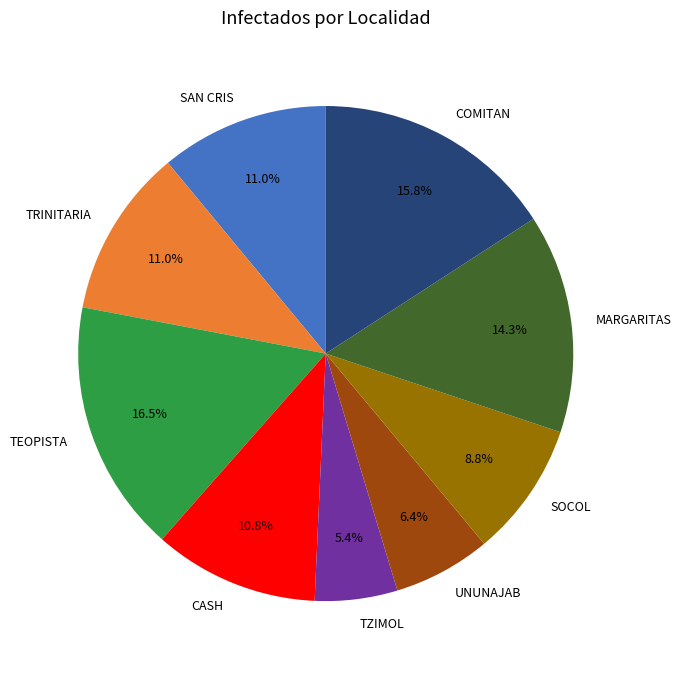

What is the largest slice in the pie chart?

TEOPISTA